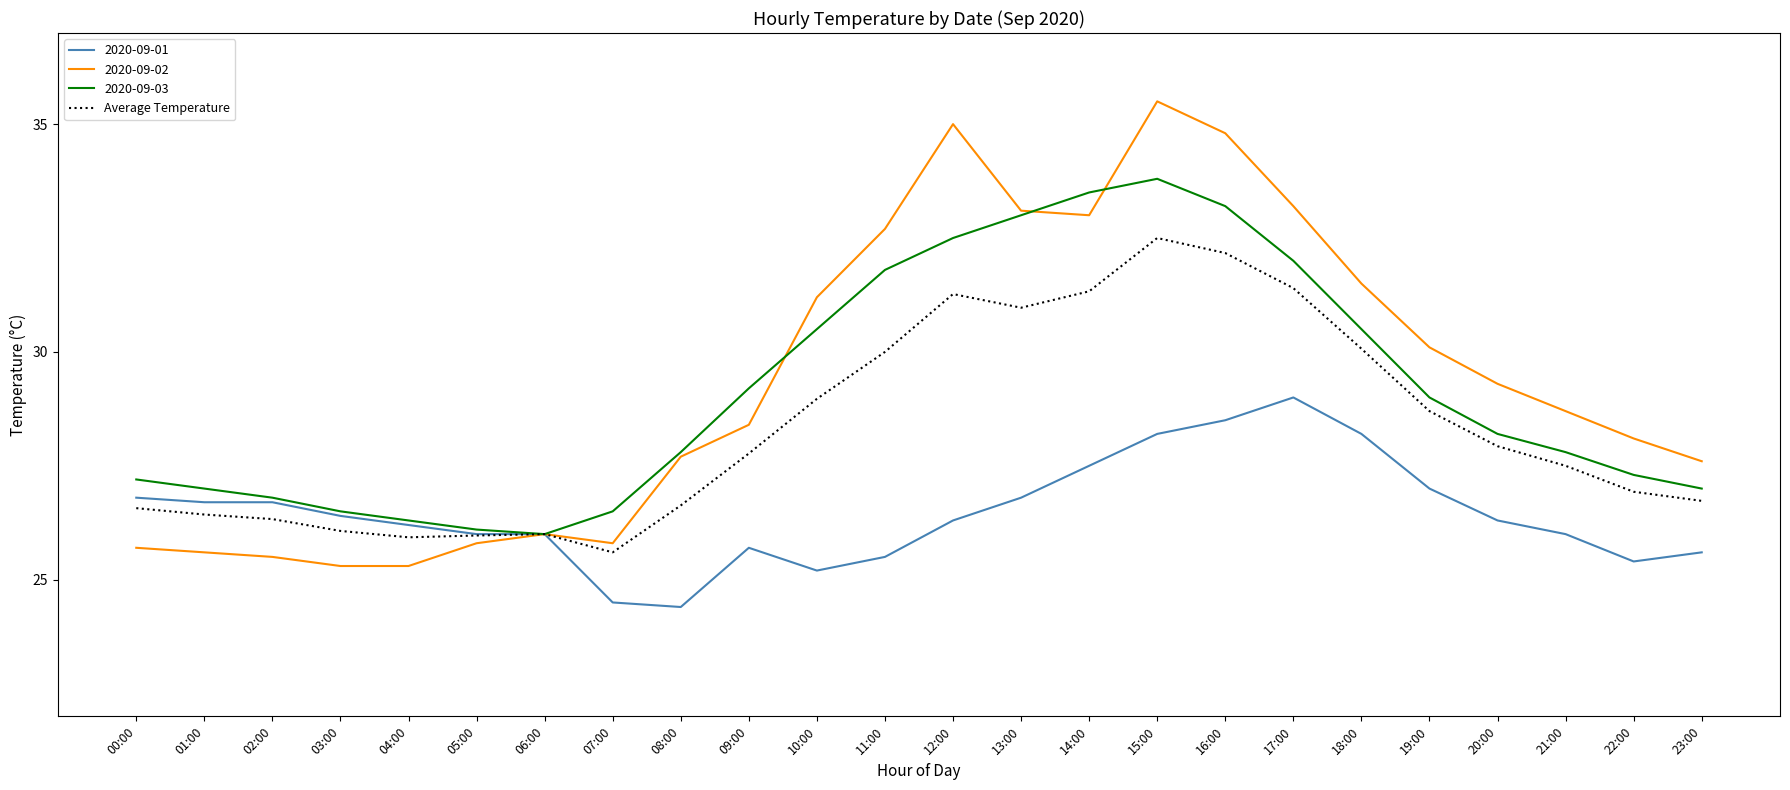

What is the lowest value of the 2020-09-03 series?

26.0